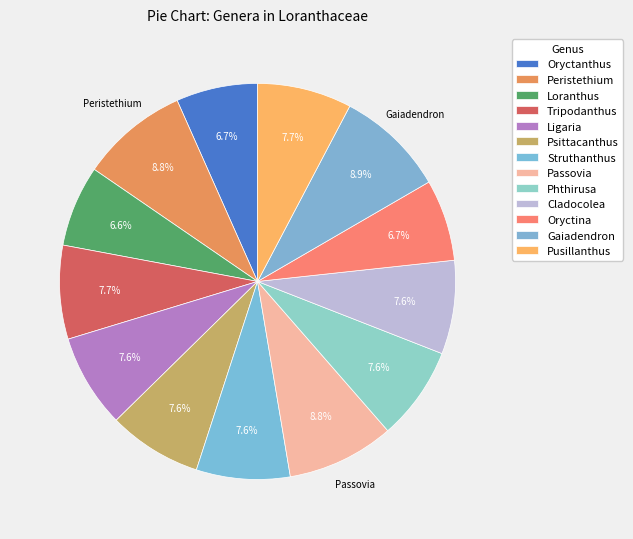

Does Tripodanthus represent more than half of the total?

No